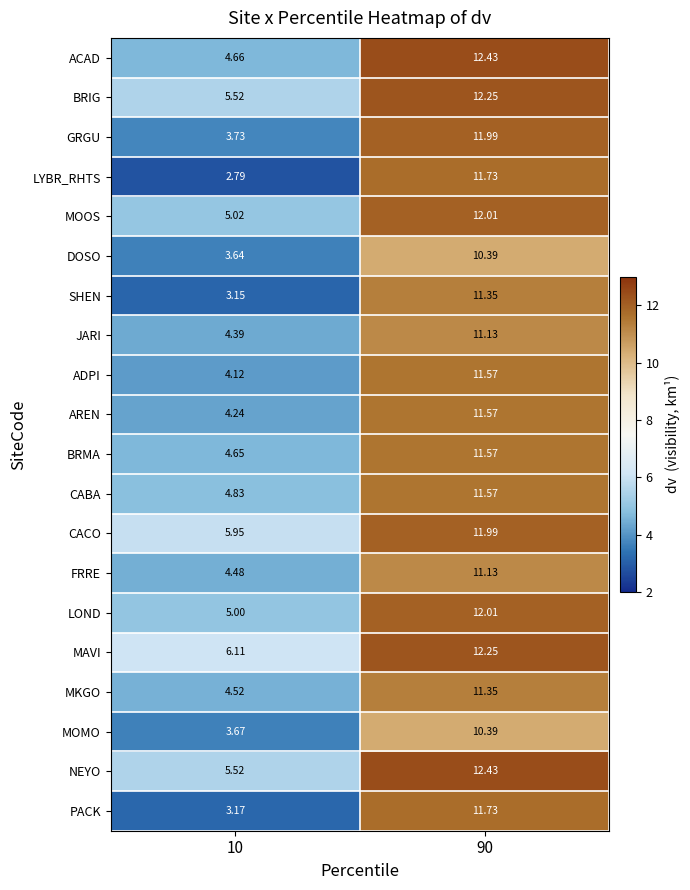

Which series has the largest total across all categories?

MAVI